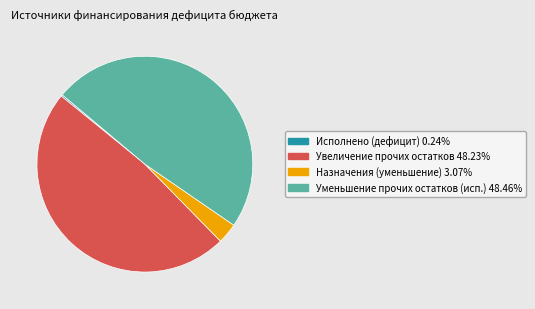

Is there a majority slice in this chart?

No